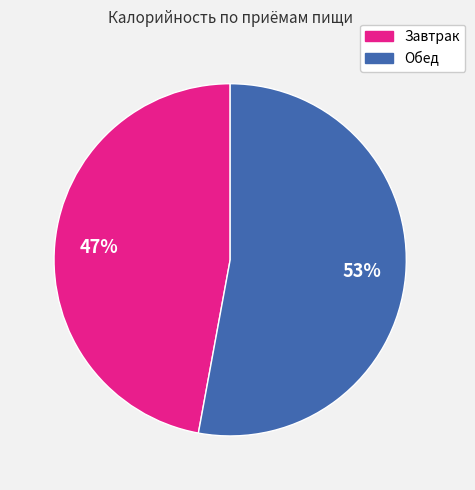

How many slices are in this pie chart?

2